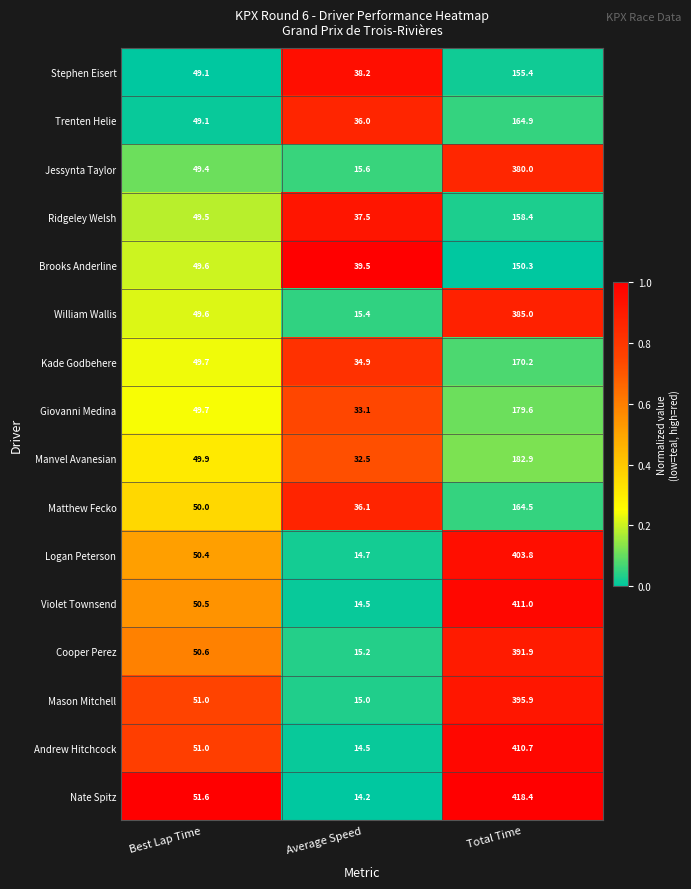

Which series has the widest spread of values?

Nate Spitz